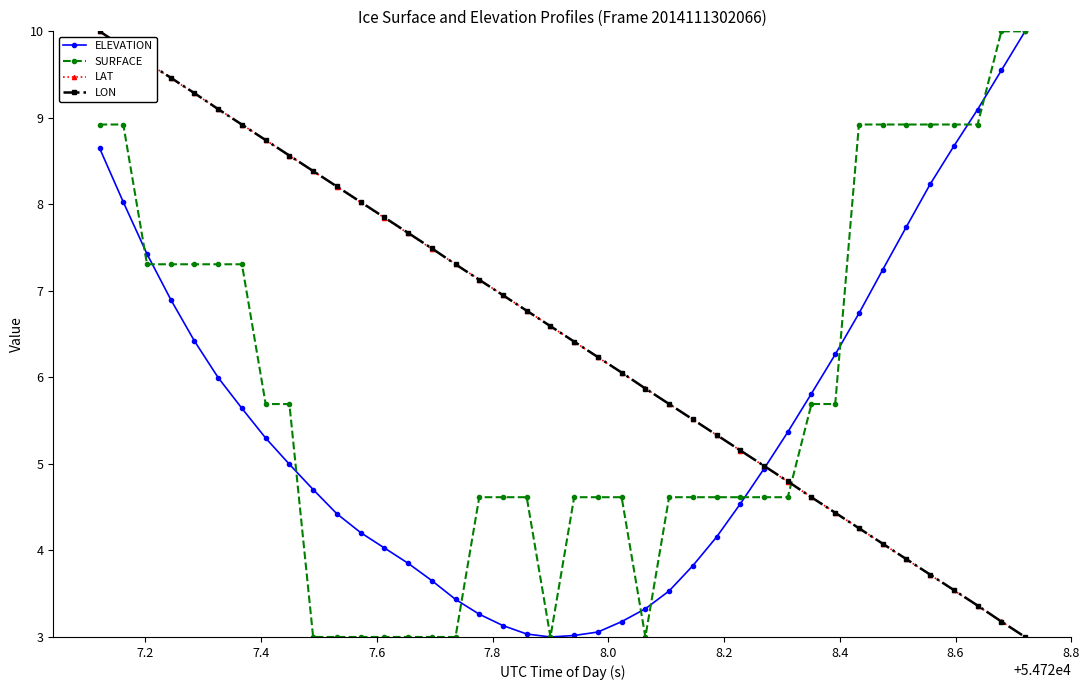

True or false: SURFACE and LON cross at least once.

True